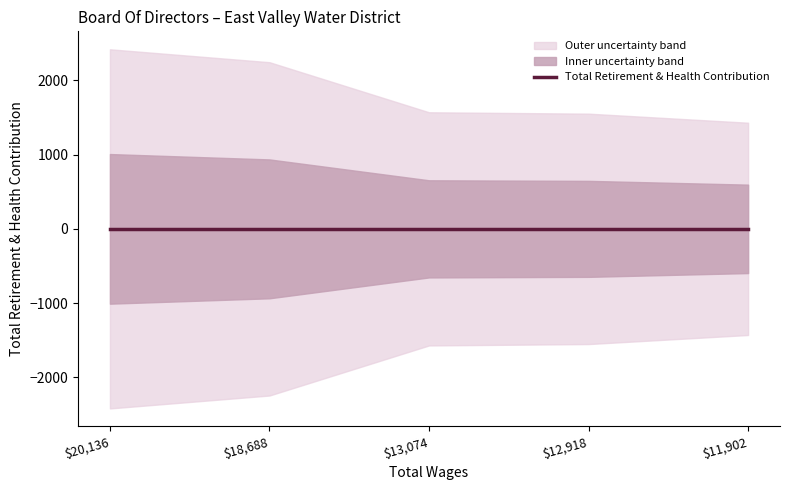

Is it true that Total Retirement & Health Contribution equals 0 at 13074?

True